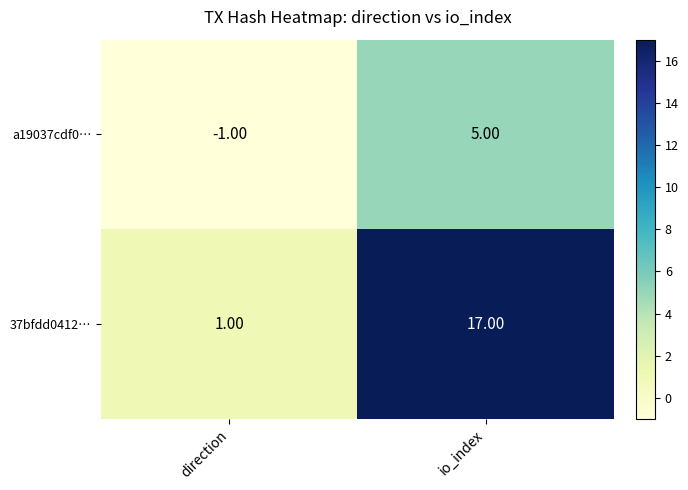

Where is a19037cdf0… nearest to the value 2?

direction